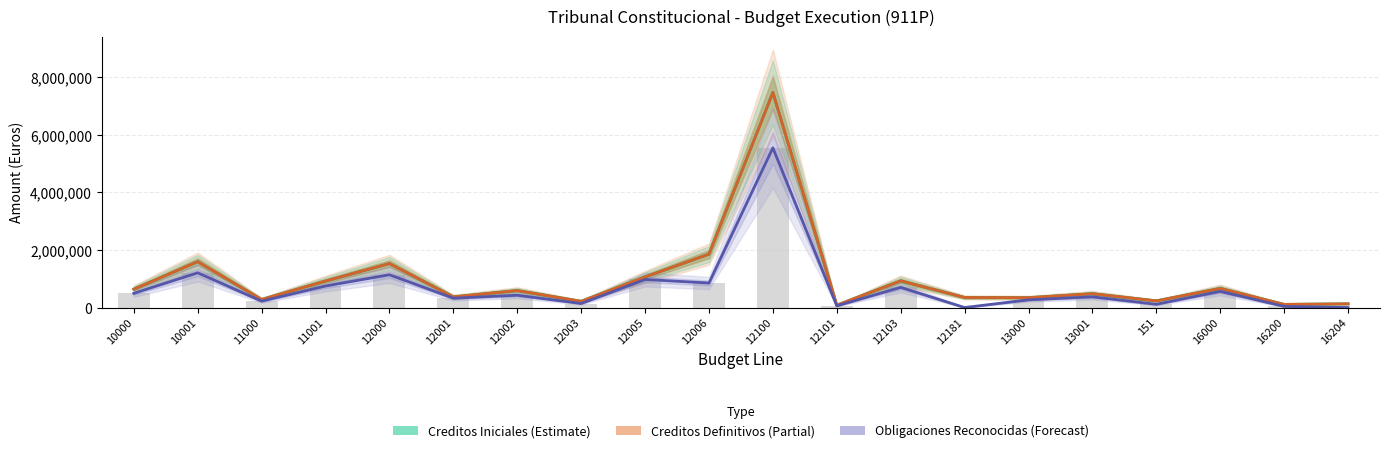

What is the label of the 5th bar from the left?

12000